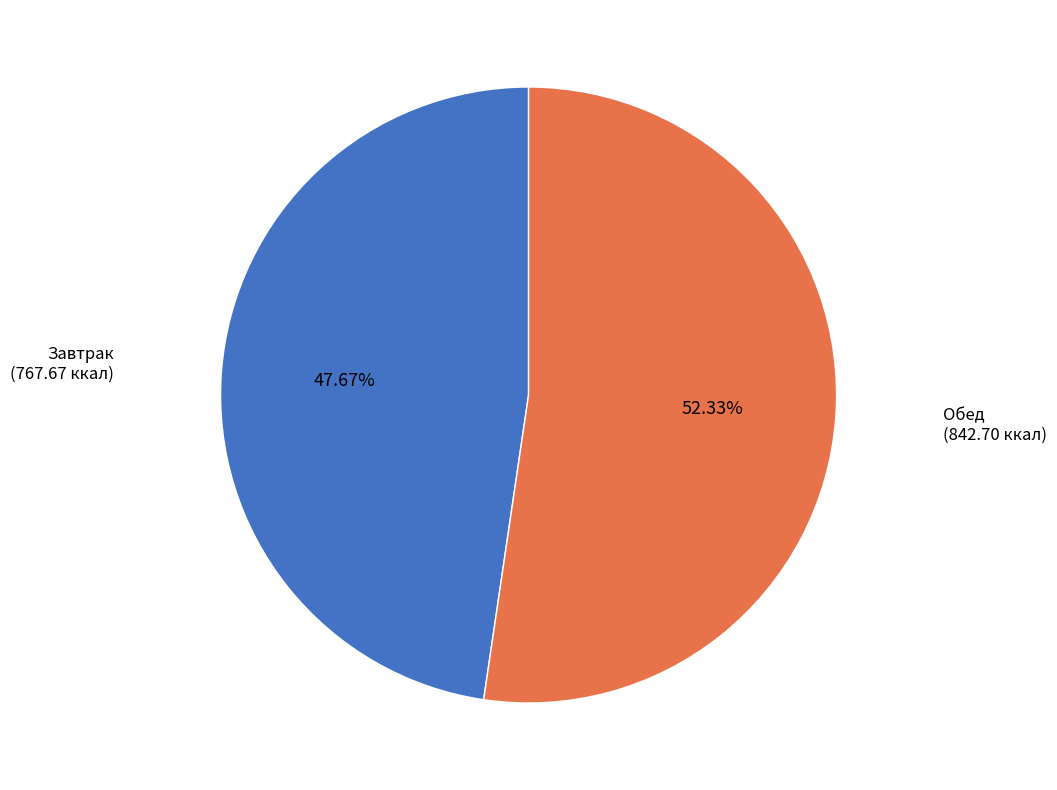

Does any single category account for the majority?

Yes